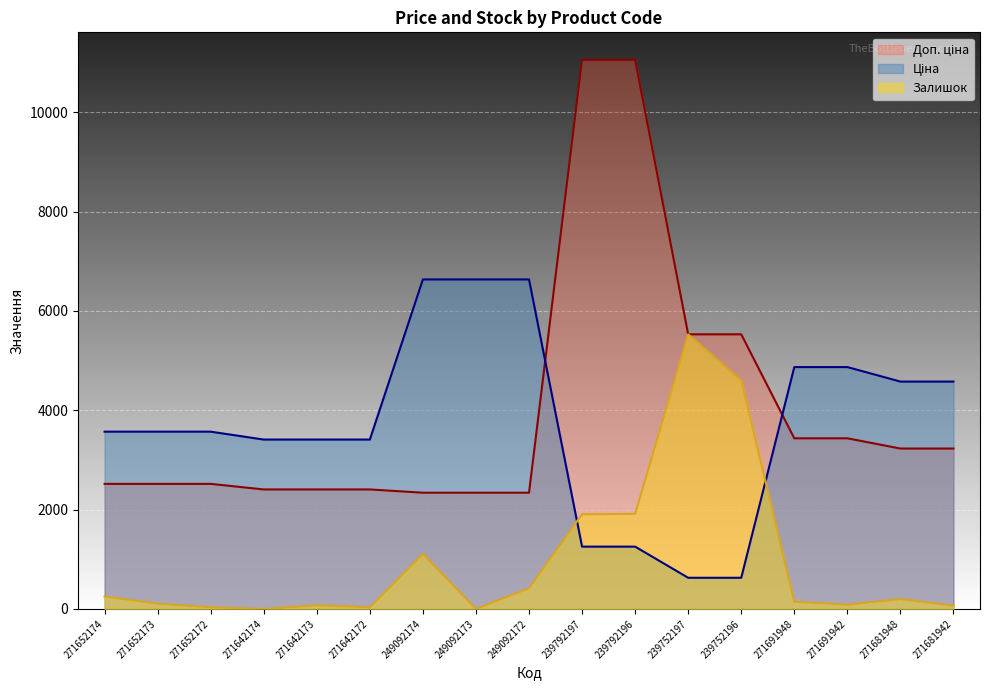

True or false: Ціна has a value of 1415.1 at 249092173.

False